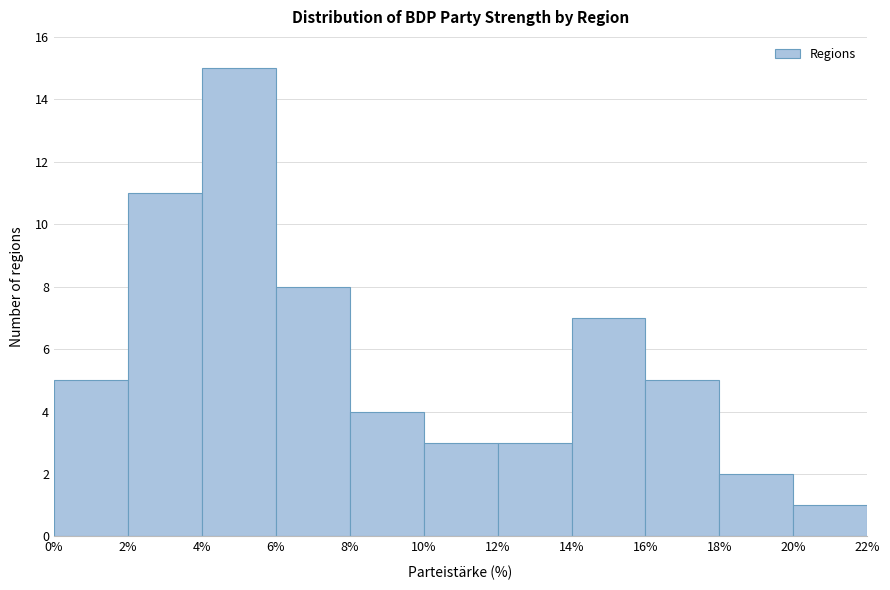

Reading left to right, transcribe this chart: for each bar, give the range it covers on the x-axis and its height. The values are not printed on the chart, so give them approximately, as read against the axis.

0% to 2%: 5
2% to 4%: 11
4% to 6%: 15
6% to 8%: 8
8% to 10%: 4
10% to 12%: 3
12% to 14%: 3
14% to 16%: 7
16% to 18%: 5
18% to 20%: 2
20% to 22%: 1